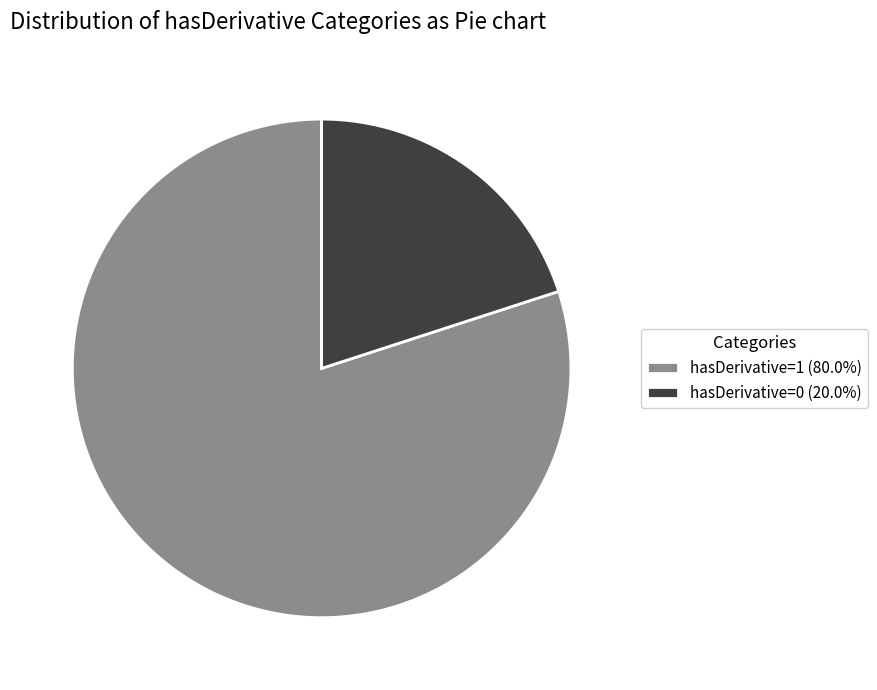

What is the smallest slice in the pie chart?

hasDerivative=0